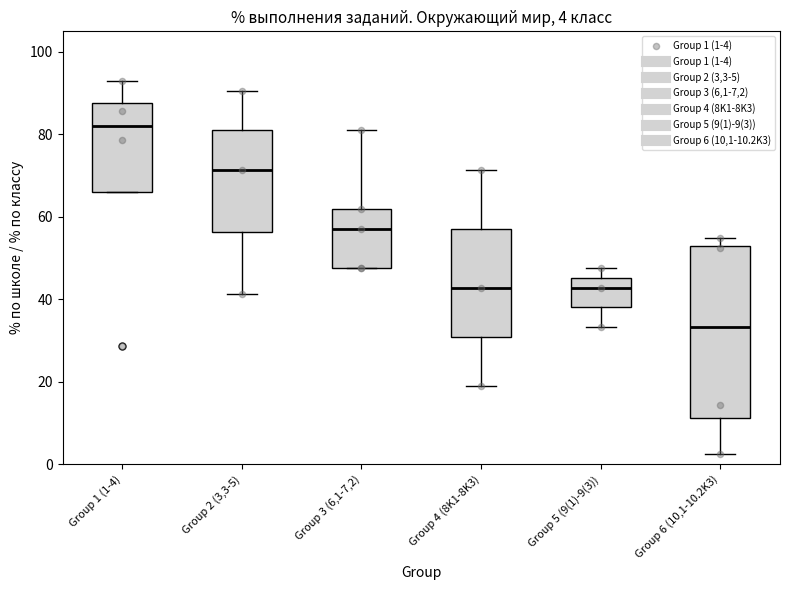

Which box's median line is the highest?

Group 1 (1-4)